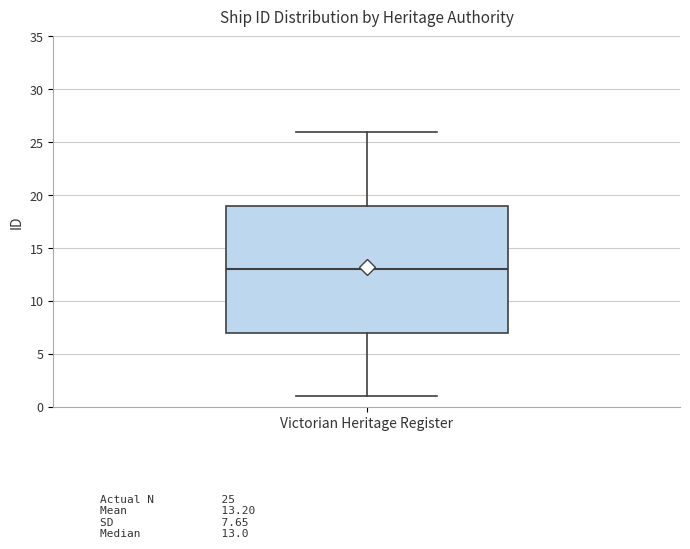

Where does the upper whisker of the box for Victorian Heritage Register end on the y-axis? The values are not printed on the chart, so give them approximately, as read against the axis.

26